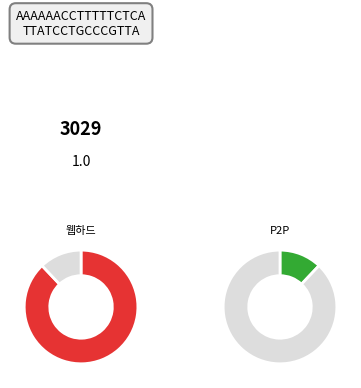

True or false: 웹하드 accounts for 99% of the total.

False